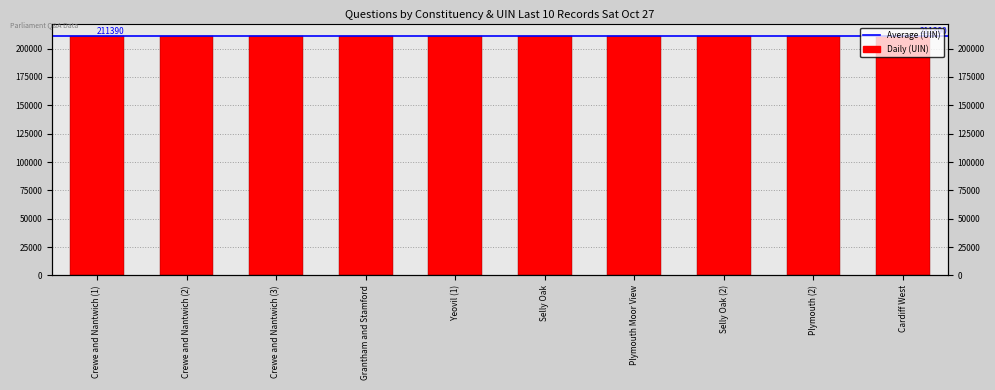

Reading left to right, what are all the values shown in this chart?

211518	211517	211521	211558	211549	211276	211273	211317	211272	211329